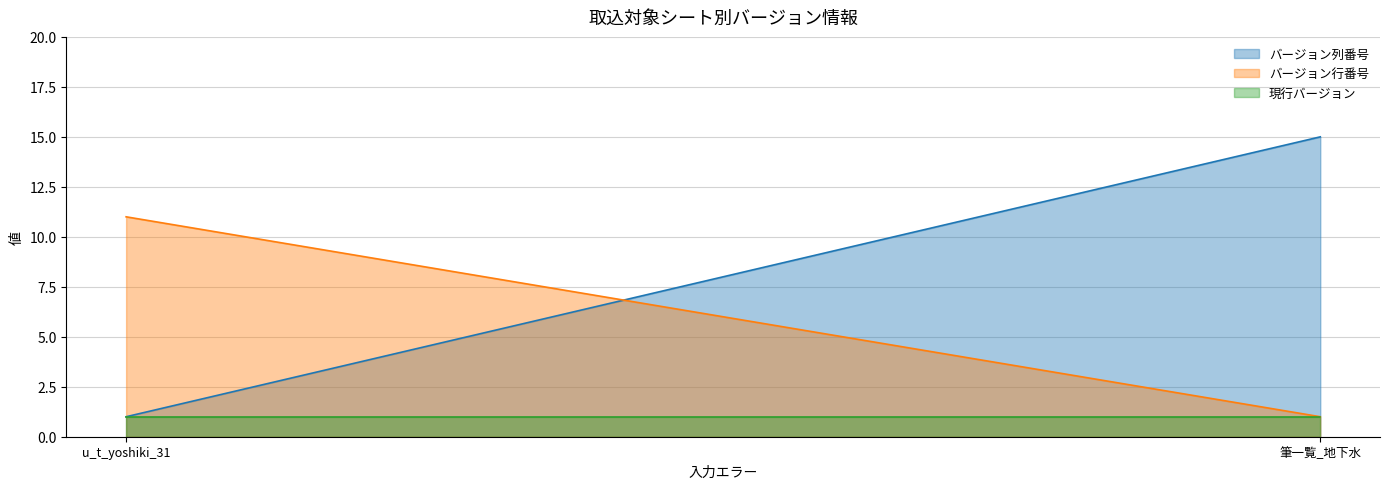

Is it true that バージョン行番号 equals 2 at 筆一覧_地下水?

False